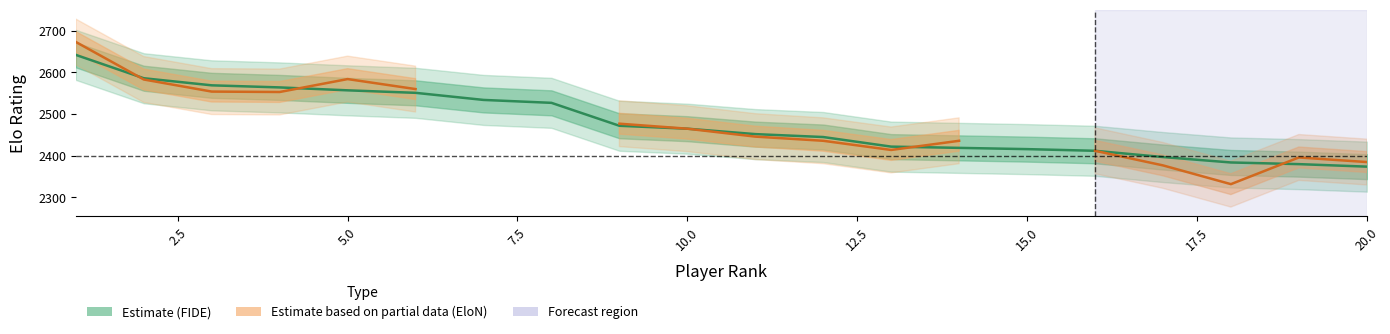

What is the difference between the maximum and second lowest values in the Estimate (FIDE) series?

262.0